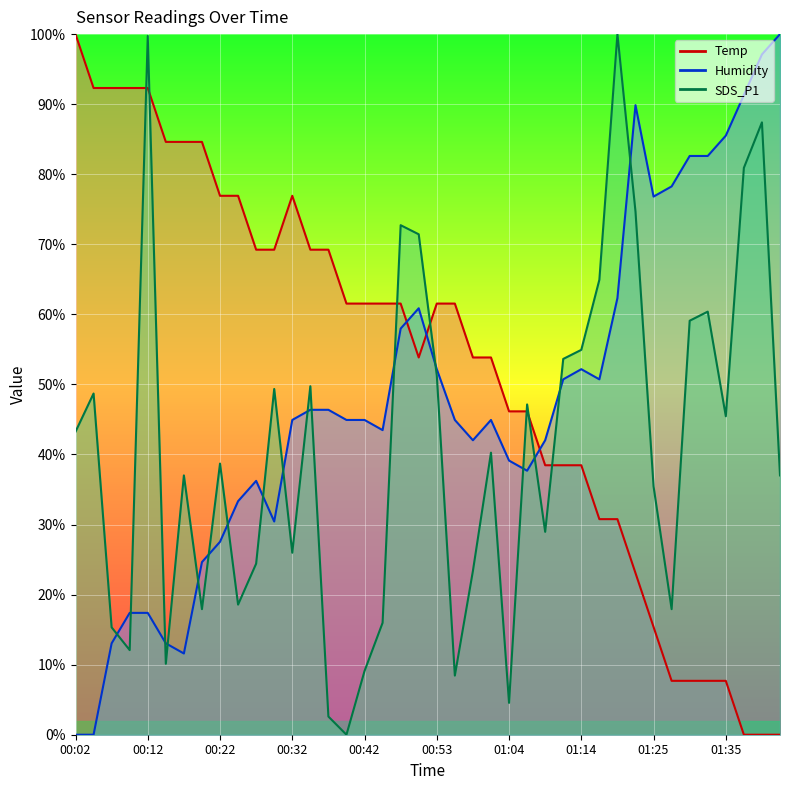

Between 01:27 and 00:24, which is larger?

00:24